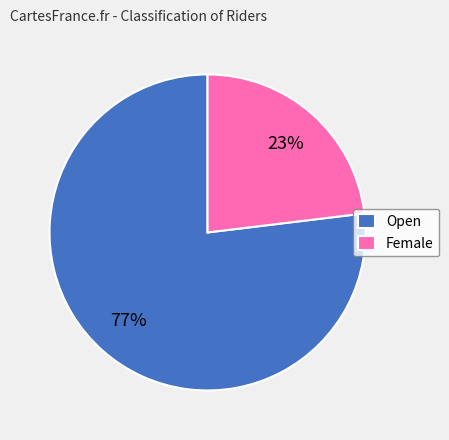

Which slice is the largest?

Open